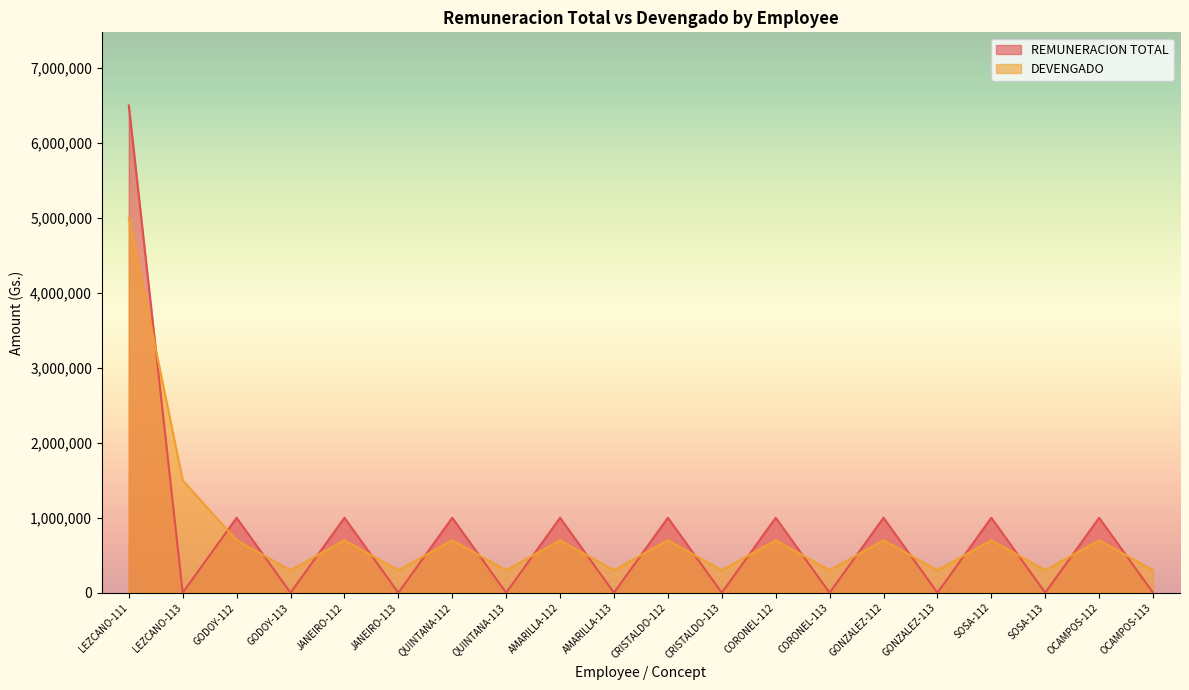

Reading right to left, transcribe all the data shown in this chart.

REMUNERACION TOTAL: 0	1000000	0	1000000	0	1000000	0	1000000	0	1000000	0	1000000	0	1000000	0	1000000	0	1000000	0	6500000
DEVENGADO: 300000	700000	300000	700000	300000	700000	300000	700000	300000	700000	300000	700000	300000	700000	300000	700000	300000	700000	1500000	5000000